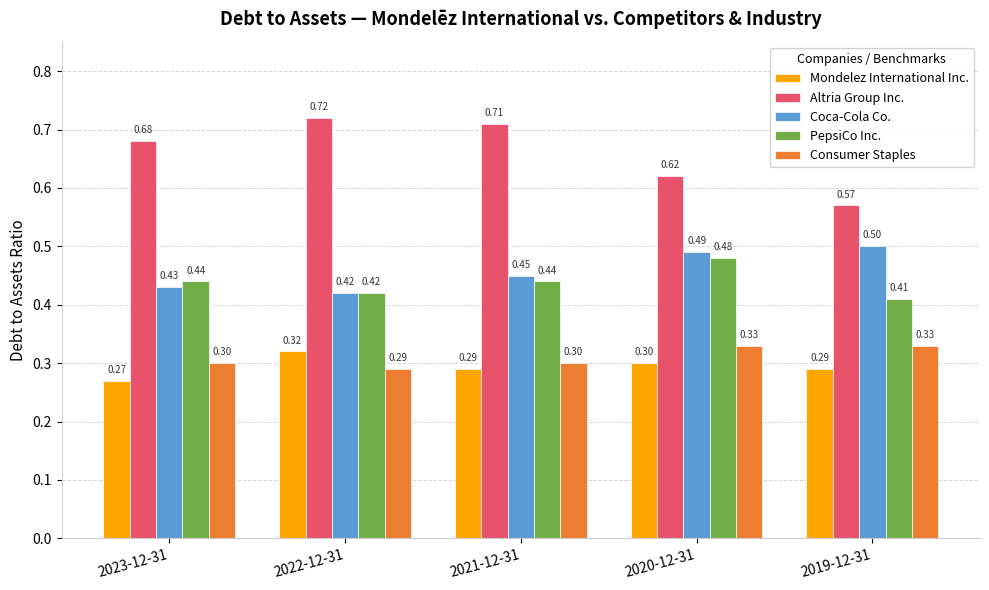

Which category has the lowest value across all series?

2023-12-31